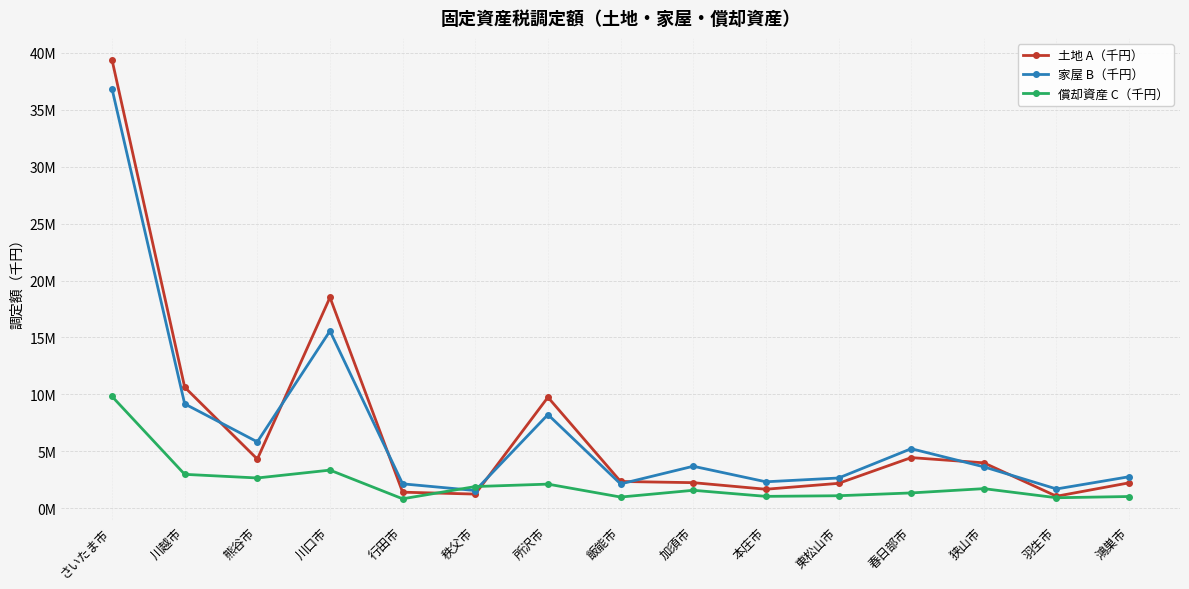

Is this an area chart (filled region under the line)?

No